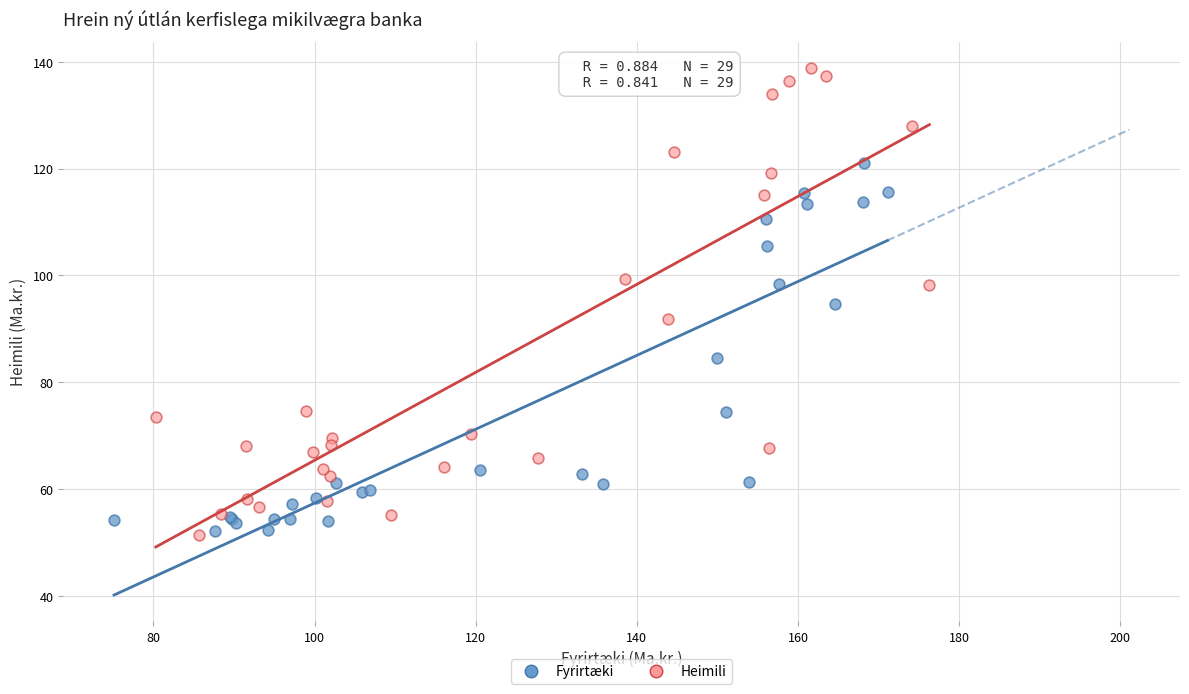

Which series has the largest Y range (max minus min)?

Heimili